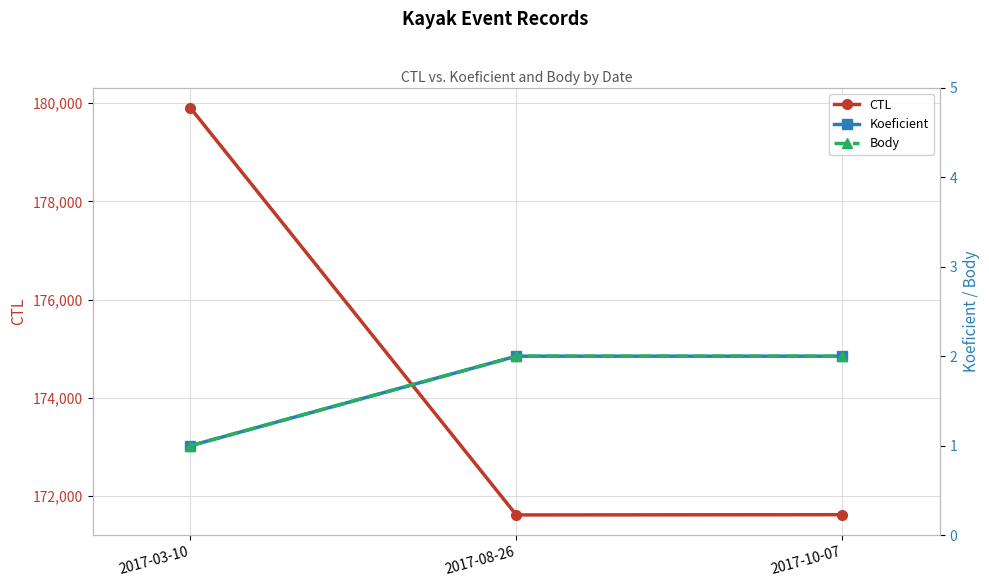

Reading right to left, transcribe all the data shown in this chart.

CTL: 171622	171617	179904
Koeficient: 2	2	1
Body: 2	2	1